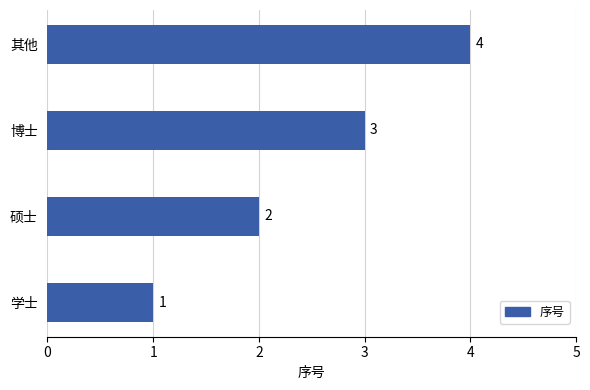

What is the greatest value displayed?

4